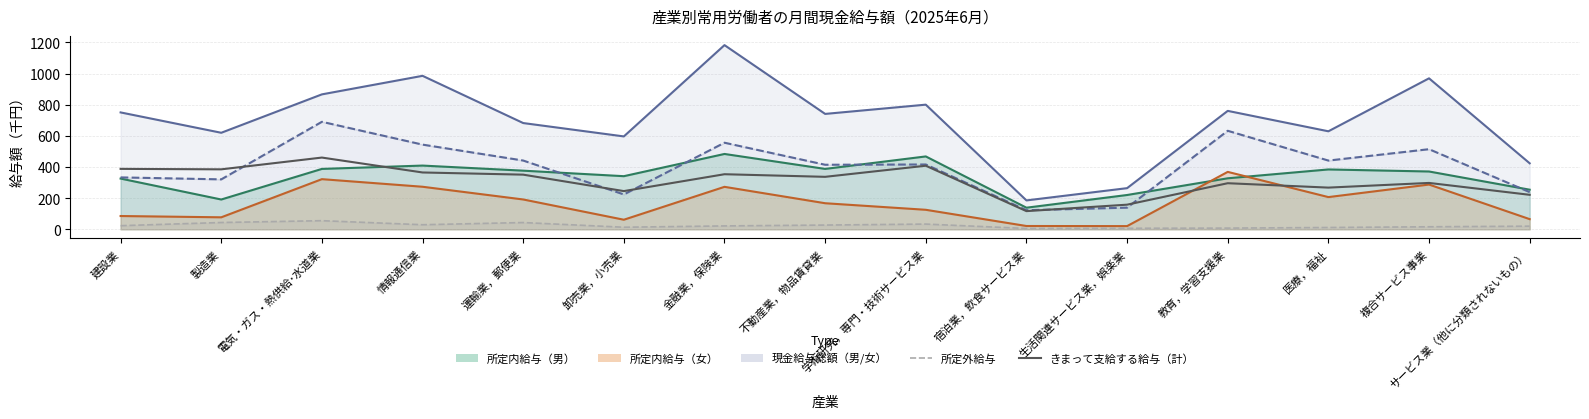

Where is 所定外給与 nearest to the value 30?

情報通信業